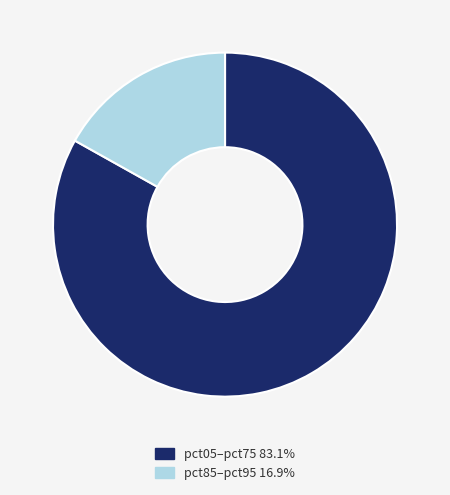

What is the ratio of the value at pct05–pct75 83.1% to the value at pct85–pct95 16.9%?

4.9